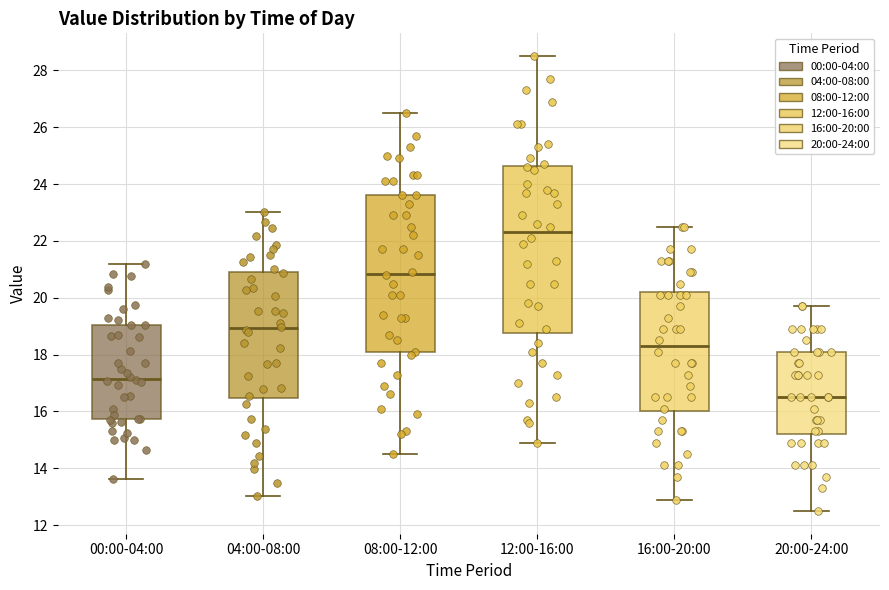

Reading left to right, read every box against the y-axis: the position of its median line, the range the box covers, and the ends of its whiskers. The values are not printed on the chart, so give them approximately, as read against the axis.

00:00-04:00: median 17.2, box 15.8 to 19.0, whiskers 13.6 to 21.2
04:00-08:00: median 19.0, box 16.4 to 21.0, whiskers 13.0 to 23.0
08:00-12:00: median 20.8, box 18.0 to 23.6, whiskers 14.6 to 26.6
12:00-16:00: median 22.4, box 18.8 to 24.6, whiskers 15.0 to 28.6
16:00-20:00: median 18.4, box 16.0 to 20.2, whiskers 13.0 to 22.6
20:00-24:00: median 16.6, box 15.2 to 18.2, whiskers 12.6 to 19.8